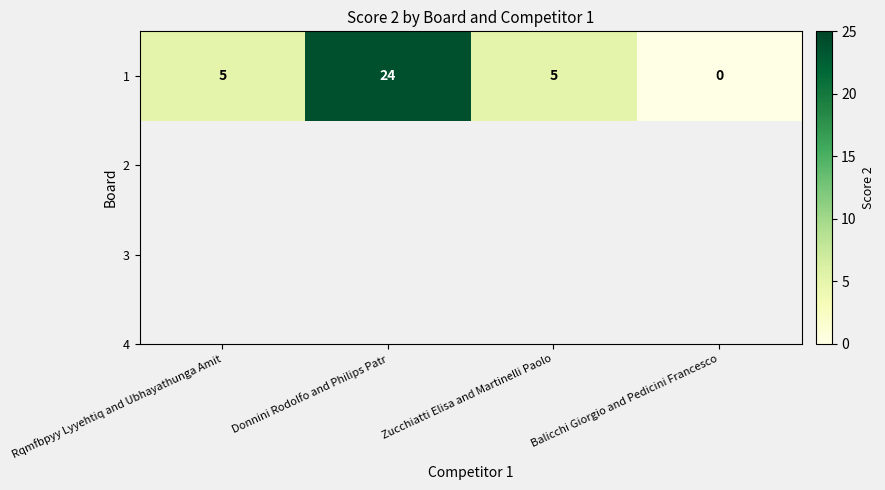

Rank the categories by value from lowest to highest.

Balicchi Giorgio and Pedicini Francesco, Rqmfbpyy Lyyehtiq and Ubhayathunga Amit, Zucchiatti Elisa and Martinelli Paolo, Donnini Rodolfo and Philips Patr